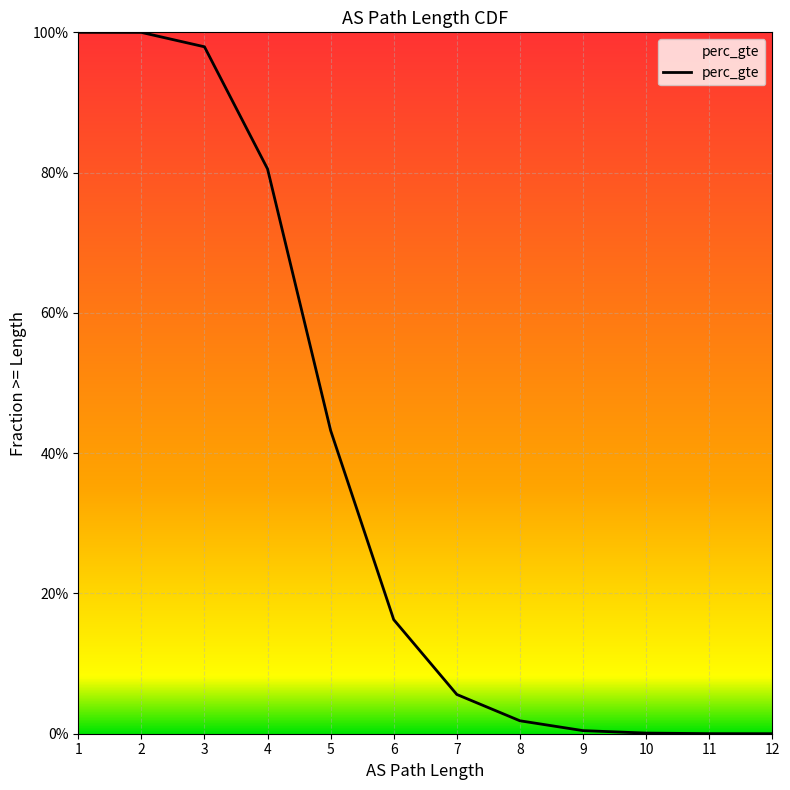

The value at 7 is 0.1. True or false?

True